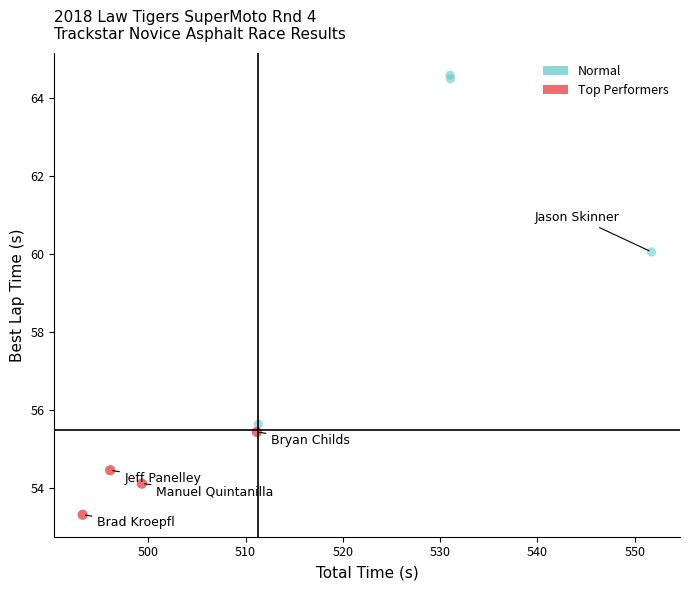

Which series contains the highest Y value?

Normal